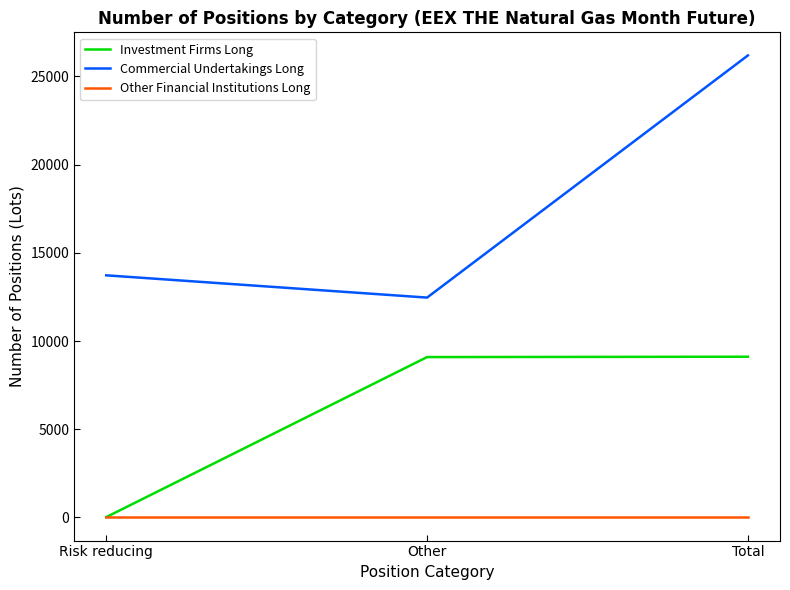

At which label does Commercial Undertakings Long reach its minimum?

Other